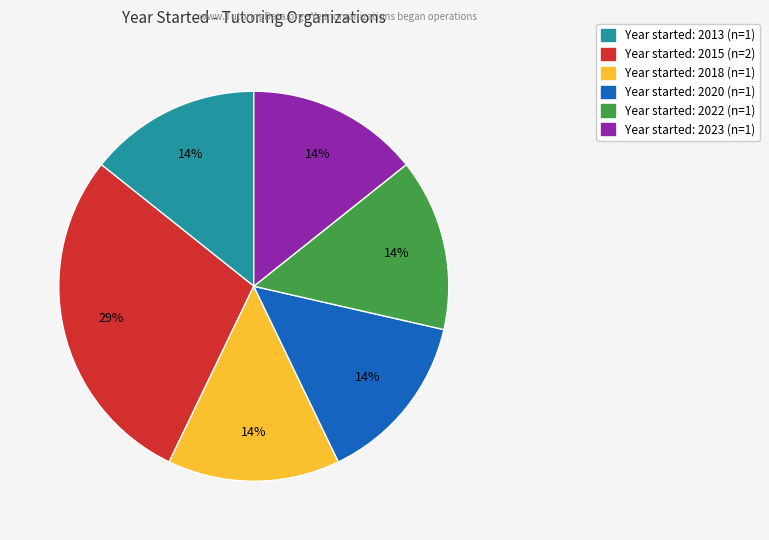

Is there any slice that represents more than half of the pie?

No